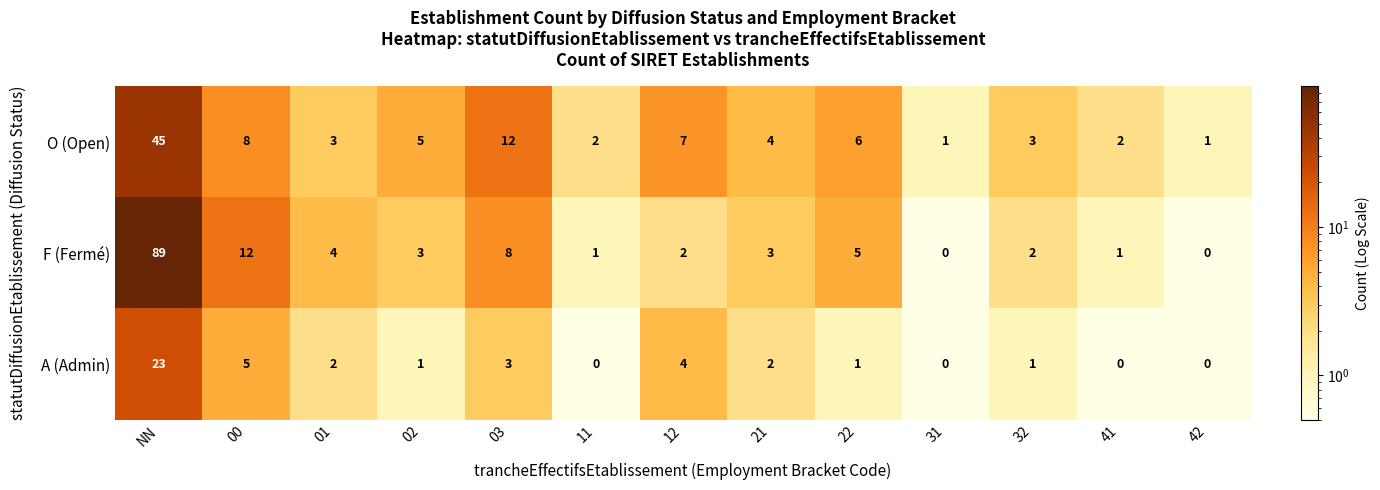

What is the total value across all series at 01?

9